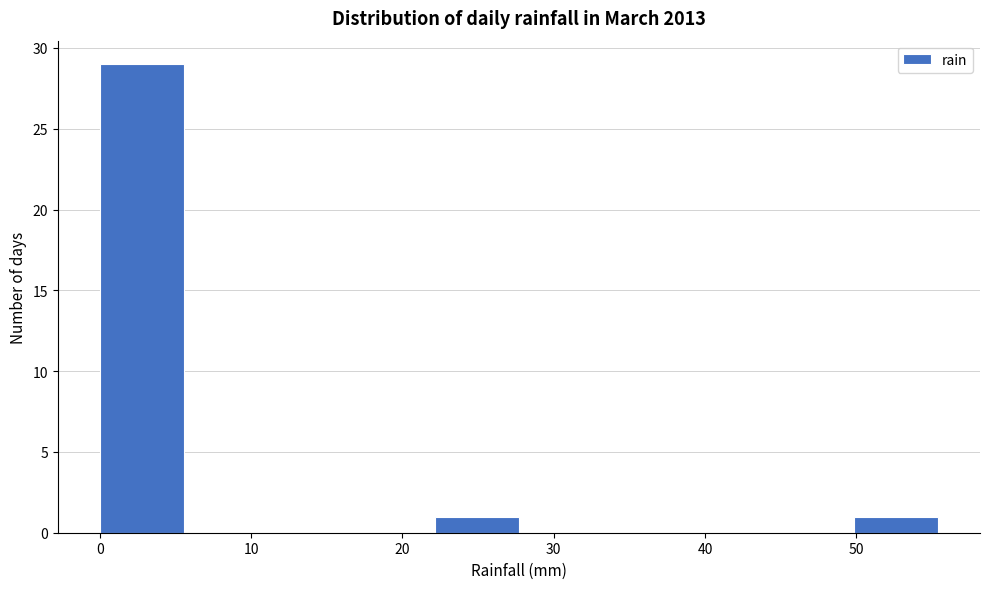

Over which range of the x-axis is the bar tallest?

0 to 6